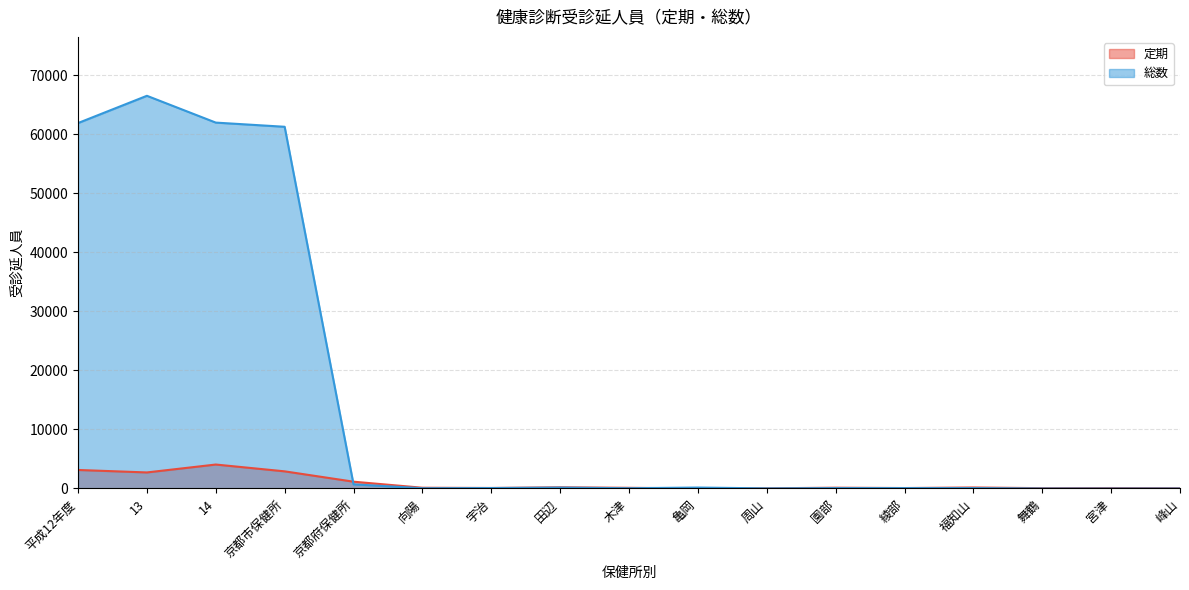

In 総数, how many points are higher than both neighbors (excluding endpoints)?

5